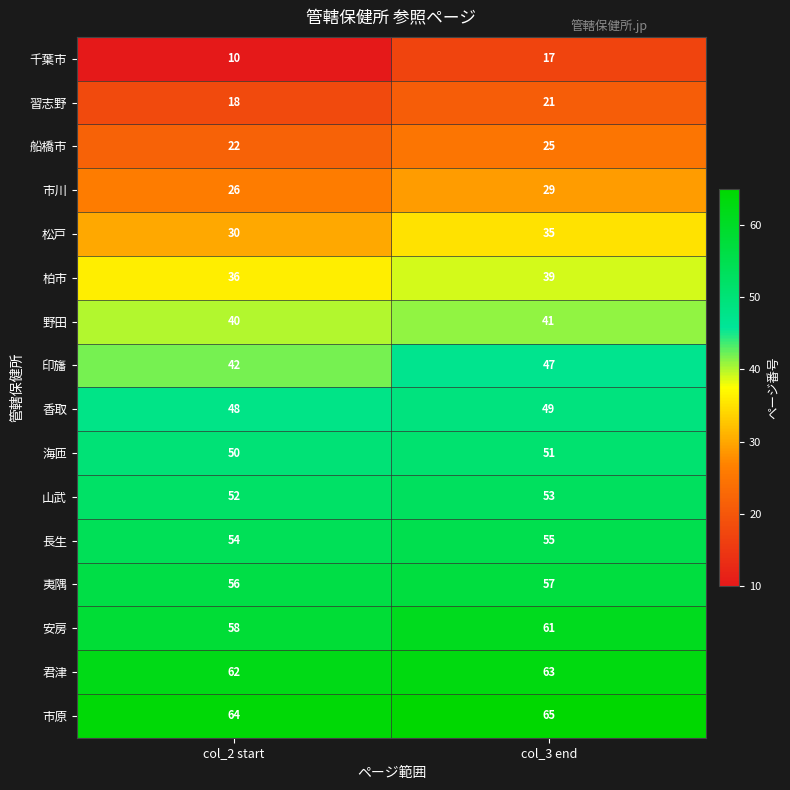

Is the value of 市川 at col_2 start greater than the value of 船橋市 at col_3 end?

Yes